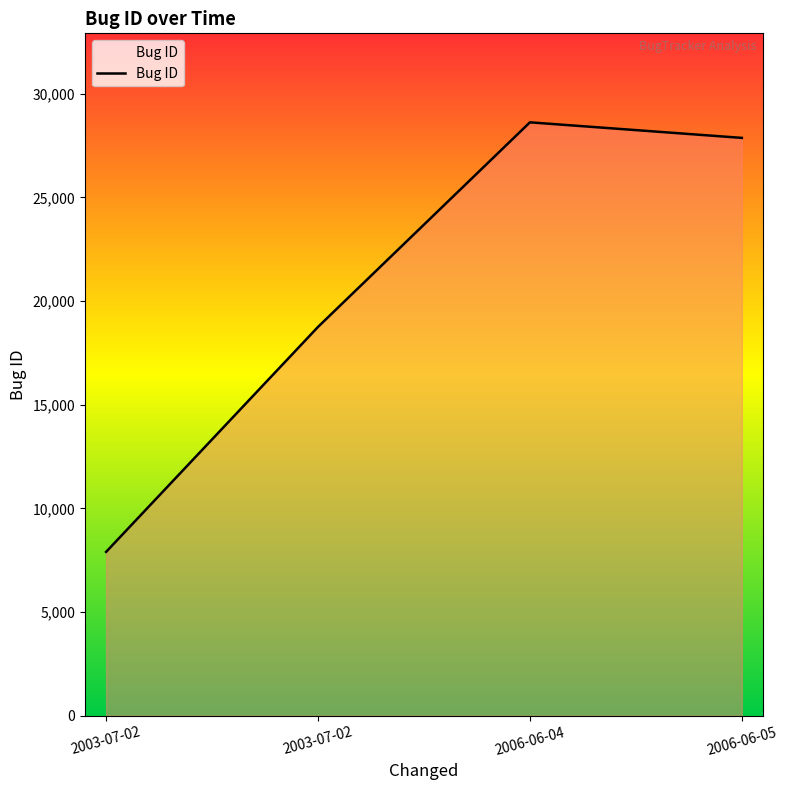

What is the sum of the values at 2006-06-05 and 2003-07-02?

46621